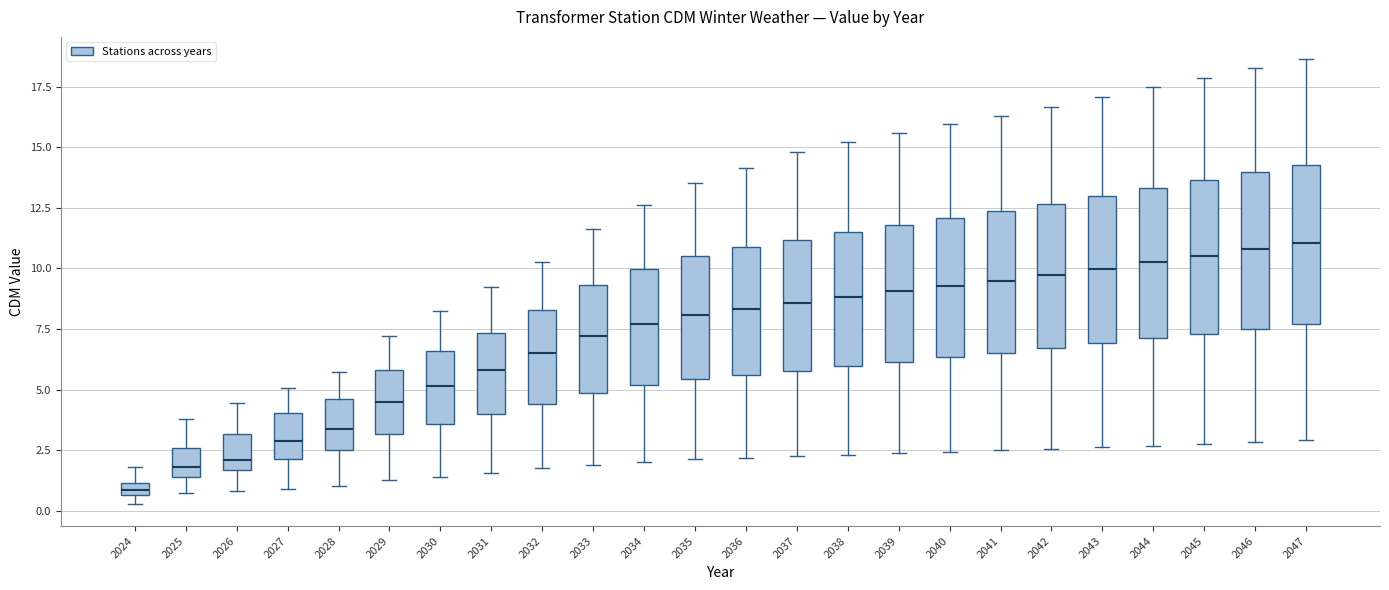

Which box has the lowest median line?

2024